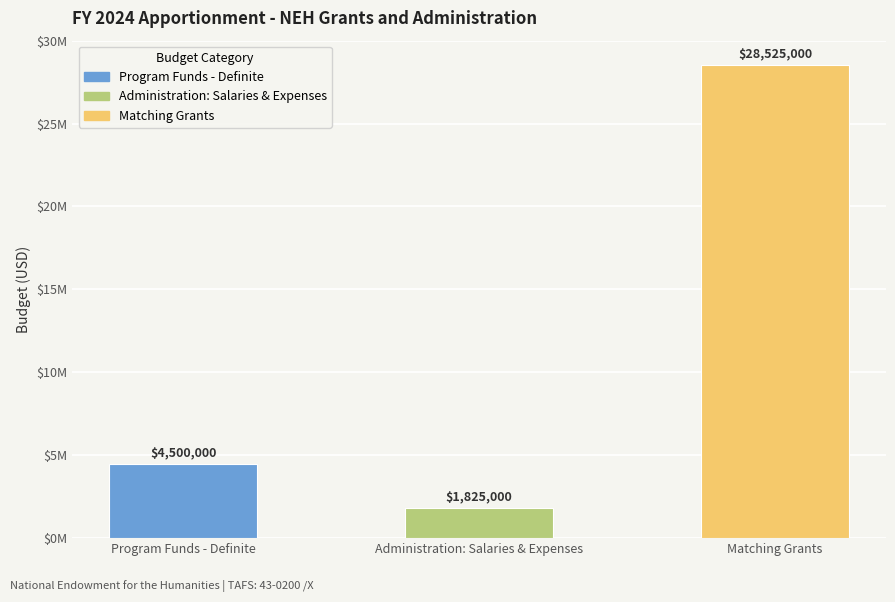

Which label corresponds to the largest value in the chart?

Matching Grants